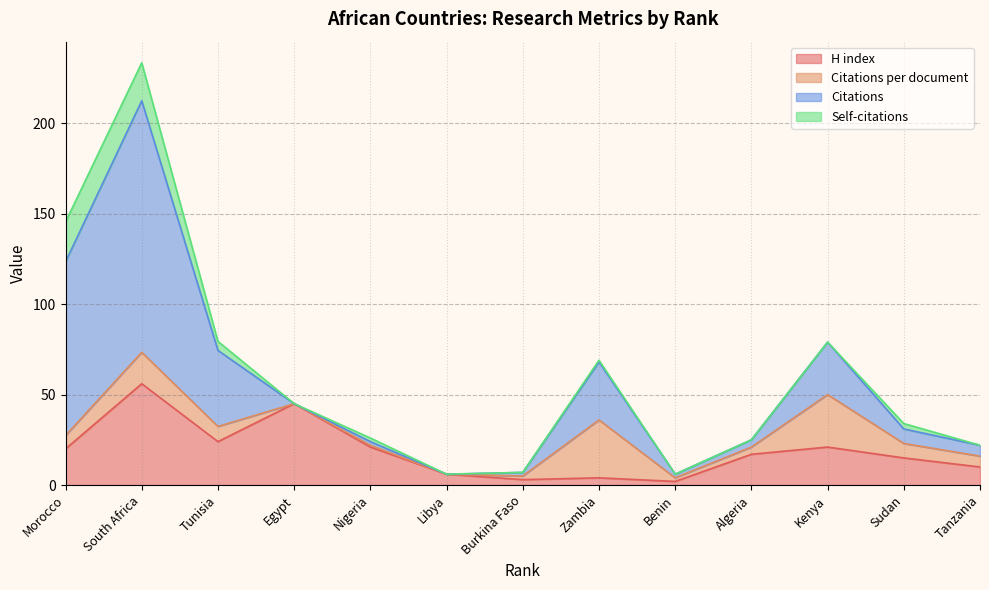

How many values in the H index series are below 17?

6